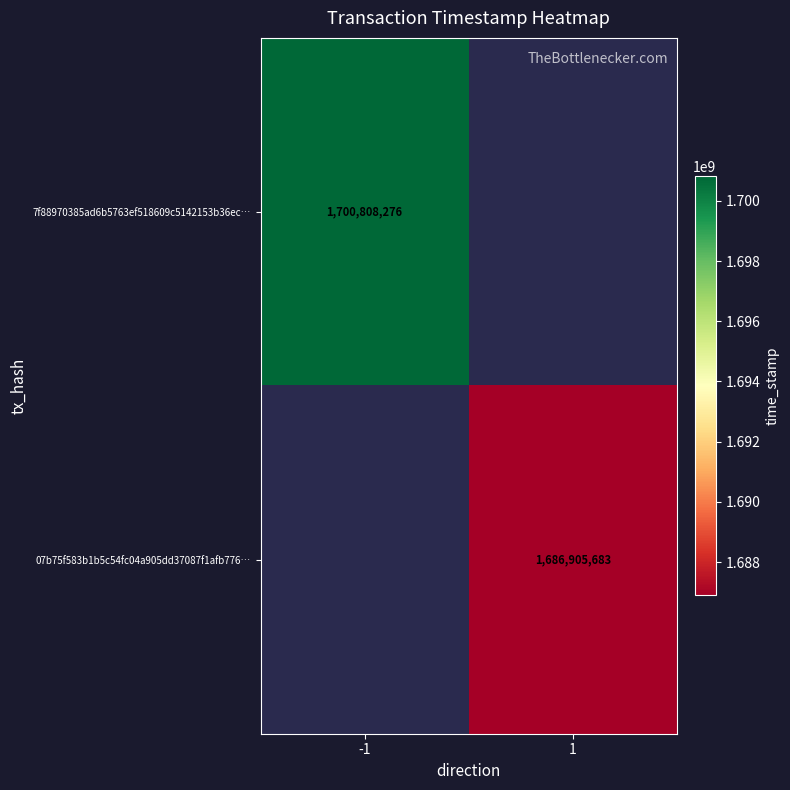

Is it true that 7f88970385ad6b5763ef518609c5142153b36ec… equals 2716742584 at -1?

False